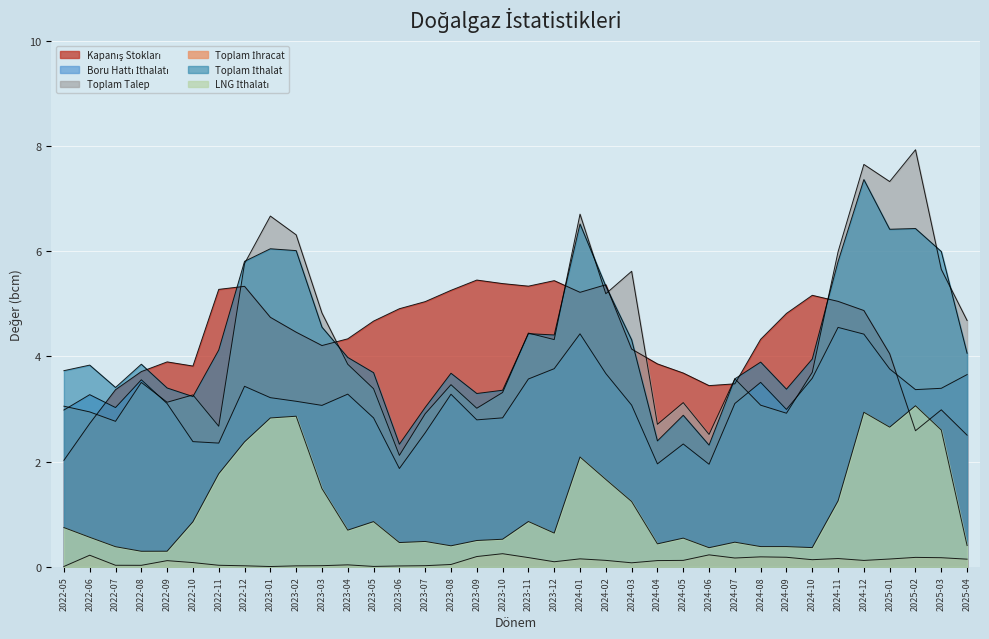

Is it true that Kapanış Stokları equals 3.0 at 2023-04?

False